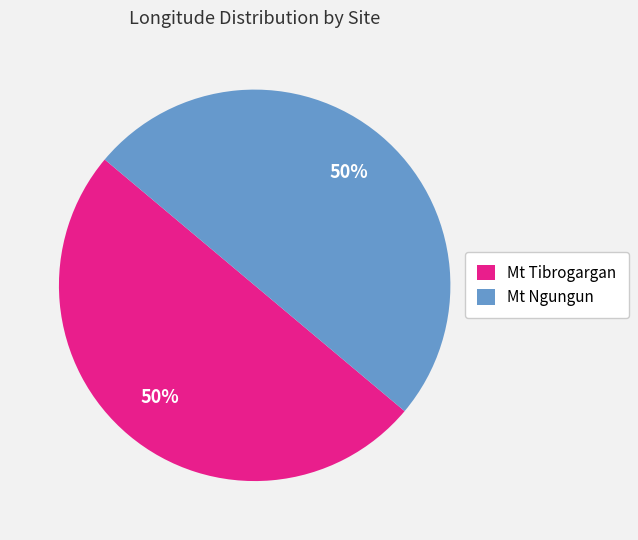

What is the ratio of the value at Mt Ngungun to the value at Mt Tibrogargan?

1.0